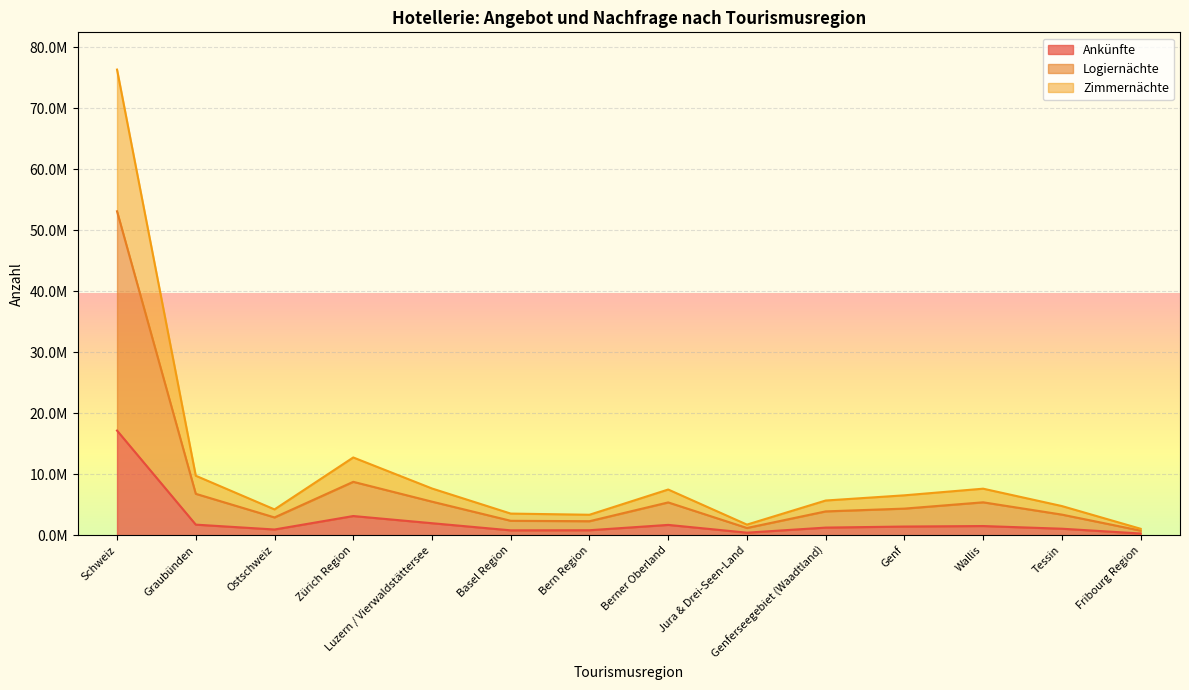

True or false: Zimmernächte has a value of 1748382 at Jura & Drei-Seen-Land.

True